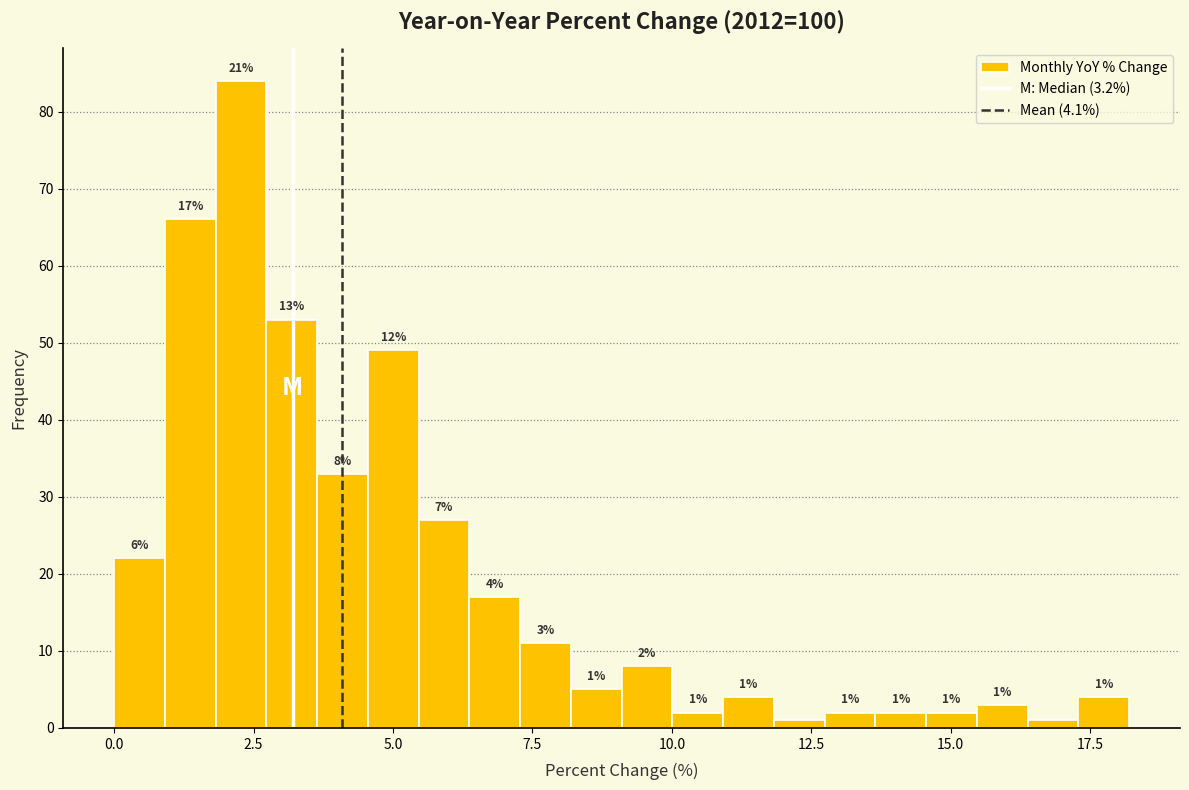

Read against the x-axis, roughly where is the centre of the tallest bar?

2.5